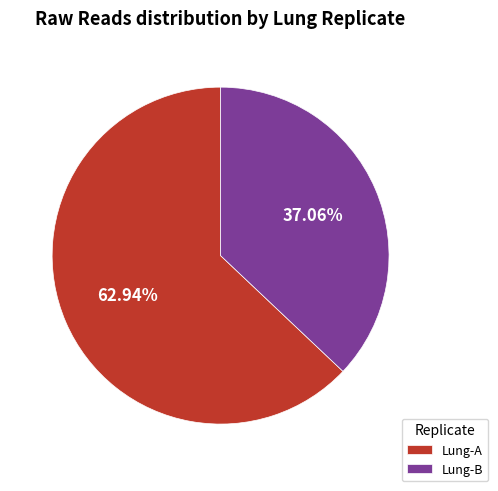

Rank the categories by value from highest to lowest.

Lung-A, Lung-B